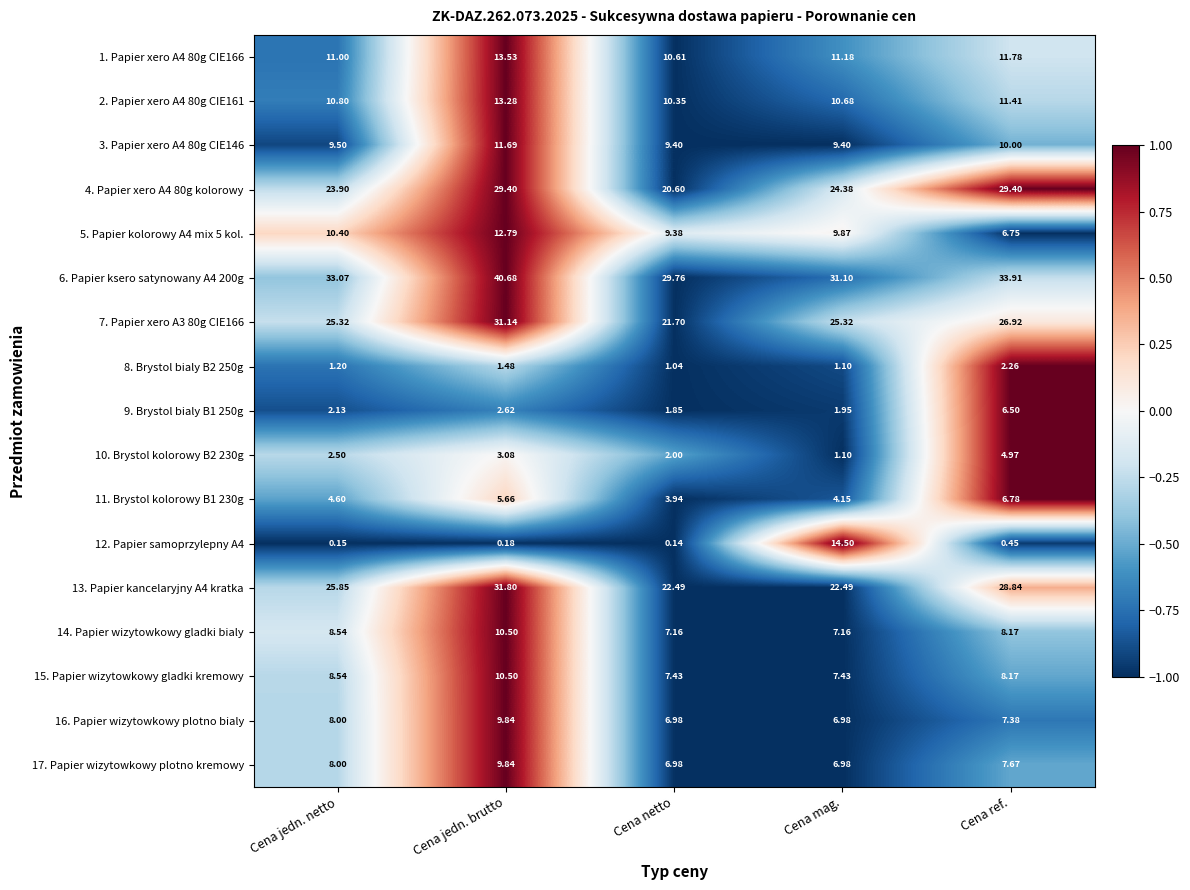

How many values in the 16. Papier wizytowkowy plotno bialy series are below 7?

2